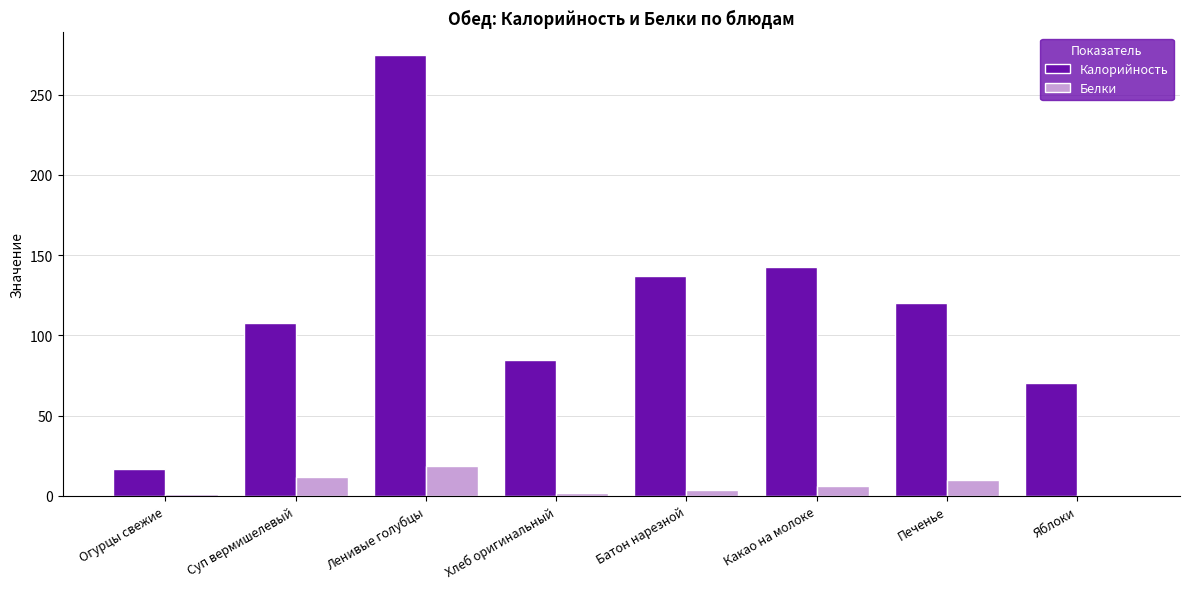

Is the value of Белки at Печенье greater than the value of Калорийность at Яблоки?

No